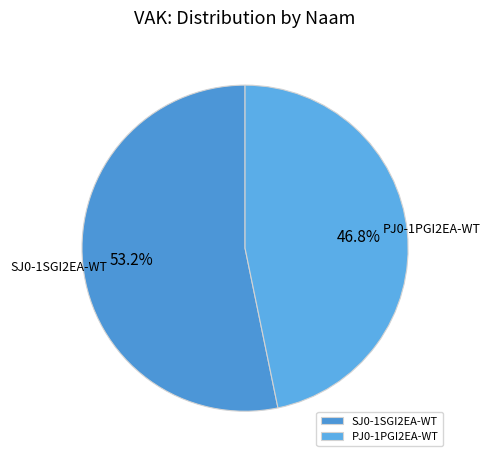

Is it true that PJ0-1PGI2EA-WT is 60% of the pie?

False